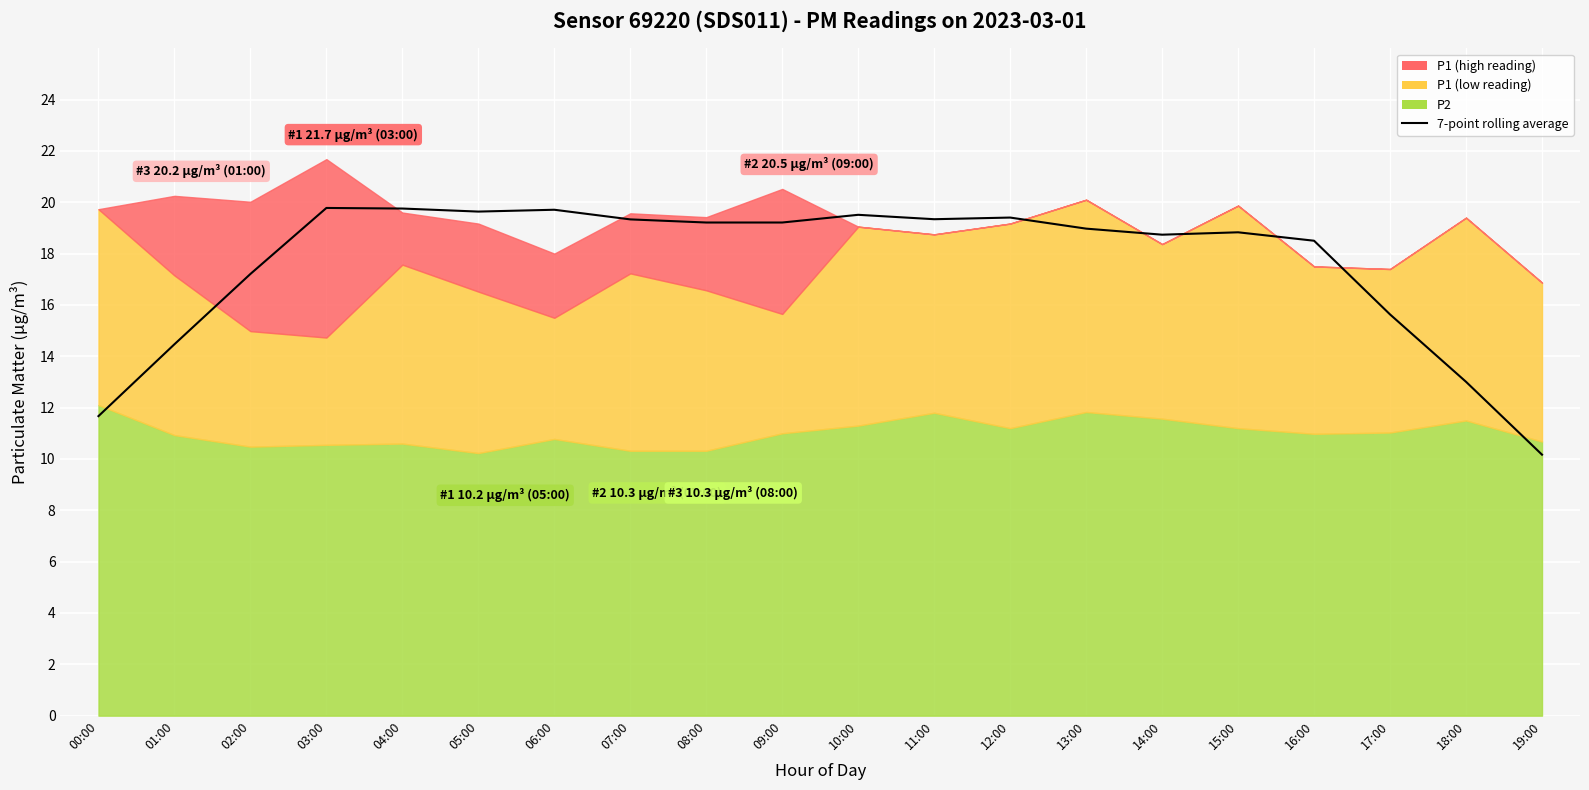

How many points are higher than both their immediate neighbors (excluding endpoints)?

5